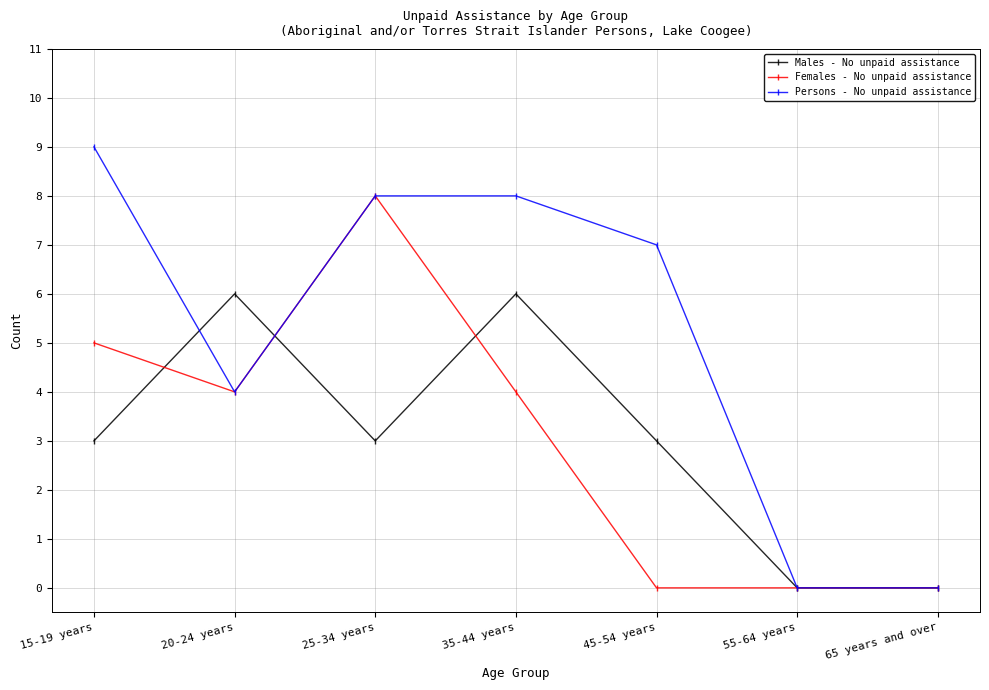

Is it true that Females - No unpaid assistance equals -5 at 65 years and over?

False